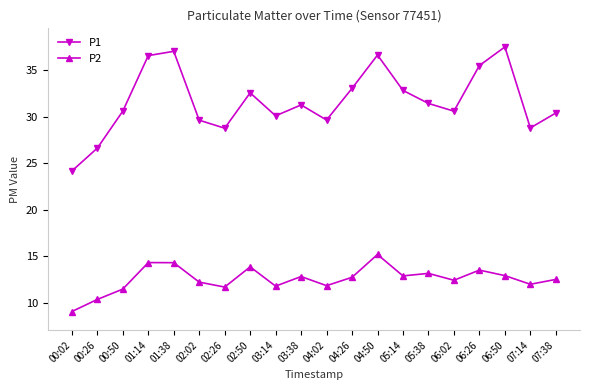

What position from the right is 04:50?

8